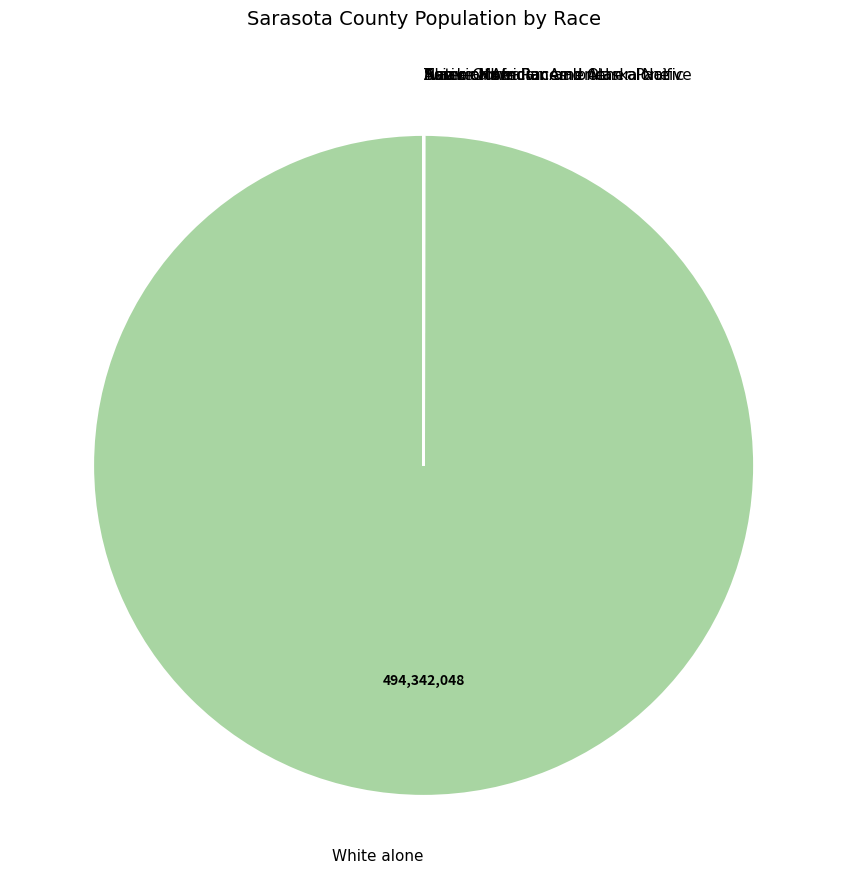

Is it true that White alone is 92% of the pie?

False